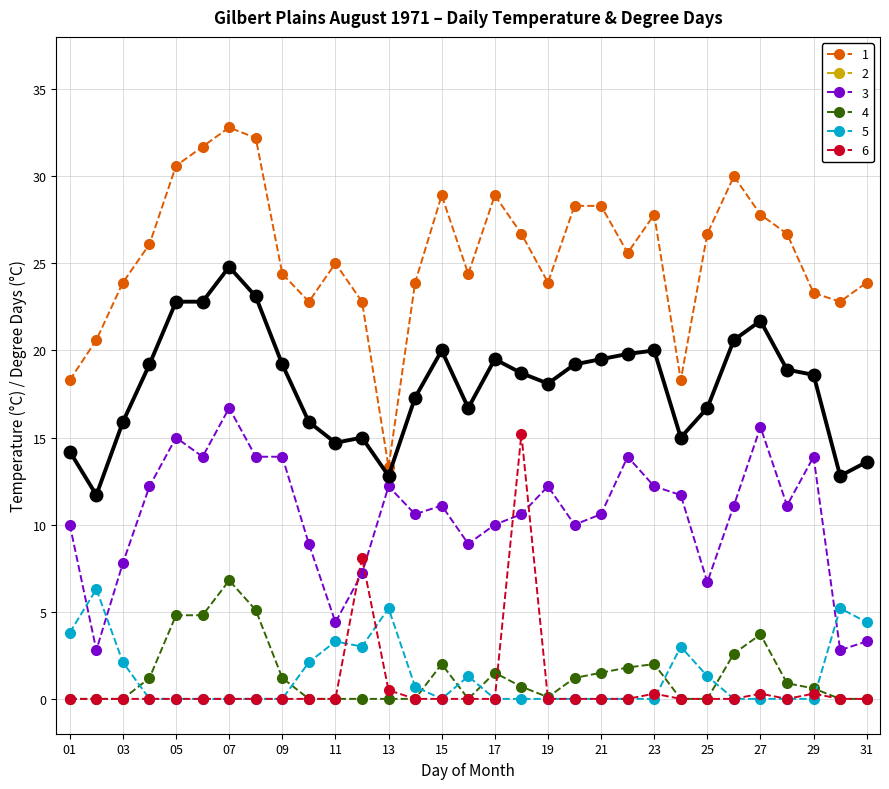

Reading right to left, list all the values displayed in this chart.

Max Temp (C): 23.9	22.8	23.3	26.7	27.8	30.0	26.7	18.3	27.8	25.6	28.3	28.3	23.9	26.7	28.9	24.4	28.9	23.9	13.3	22.8	25.0	22.8	24.4	32.2	32.8	31.7	30.6	26.1	23.9	20.6	18.3
Mean Temp (C): 13.6	12.8	18.6	18.9	21.7	20.6	16.7	15.0	20.0	19.8	19.5	19.2	18.1	18.7	19.5	16.7	20.0	17.3	12.8	15.0	14.7	15.9	19.2	23.1	24.8	22.8	22.8	19.2	15.9	11.7	14.2
Min Temp (C): 3.3	2.8	13.9	11.1	15.6	11.1	6.7	11.7	12.2	13.9	10.6	10.0	12.2	10.6	10.0	8.9	11.1	10.6	12.2	7.2	4.4	8.9	13.9	13.9	16.7	13.9	15.0	12.2	7.8	2.8	10.0
Cool Deg Days (C): 0.0	0.0	0.6	0.9	3.7	2.6	0.0	0.0	2.0	1.8	1.5	1.2	0.1	0.7	1.5	0.0	2.0	0.0	0.0	0.0	0.0	0.0	1.2	5.1	6.8	4.8	4.8	1.2	0.0	0.0	0.0
Heat Deg Days (C): 4.4	5.2	0.0	0.0	0.0	0.0	1.3	3.0	0.0	0.0	0.0	0.0	0.0	0.0	0.0	1.3	0.0	0.7	5.2	3.0	3.3	2.1	0.0	0.0	0.0	0.0	0.0	0.0	2.1	6.3	3.8
Total Rain (mm): 0.0	0.0	0.3	0.0	0.3	0.0	0.0	0.0	0.3	0.0	0.0	0.0	0.0	15.2	0.0	0.0	0.0	0.0	0.5	8.1	0.0	0.0	0.0	0.0	0.0	0.0	0.0	0.0	0.0	0.0	0.0